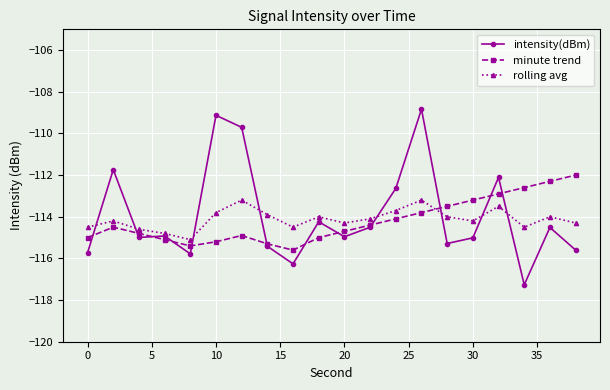

What is the smallest value displayed?

-117.3